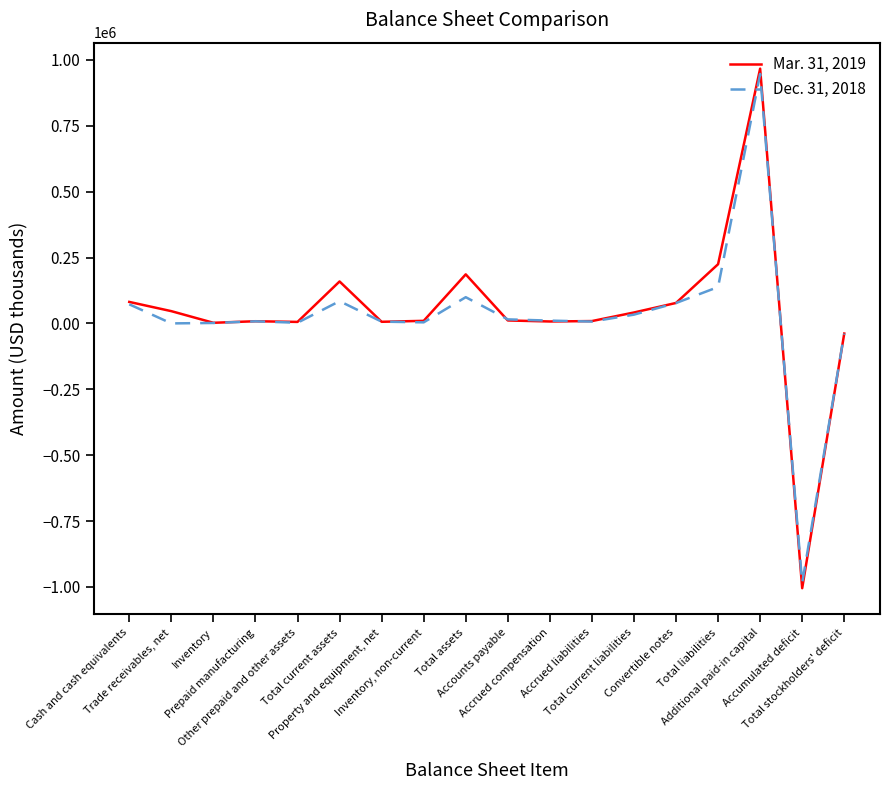

Which series has the largest range (max minus min)?

Mar. 31, 2019